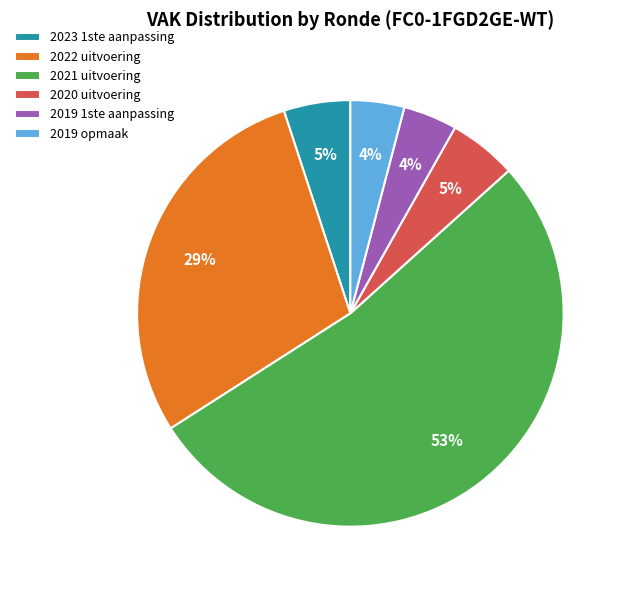

Does 2019 1ste aanpassing account for over 50% of the chart?

No